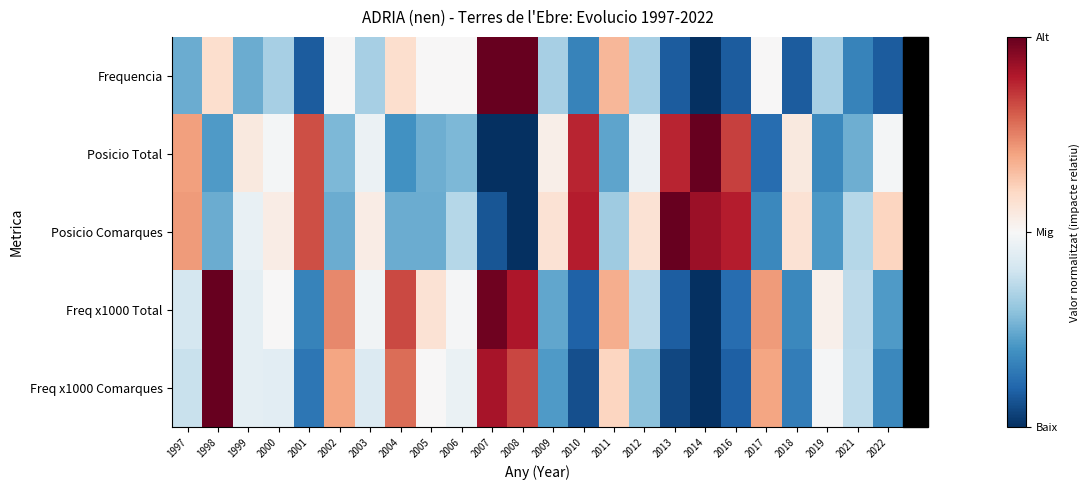

List the series in order of their overall mean, lowest first.

Frequencia, Freq x1000 Comarques, Posicio Total, Freq x1000 Total, Posicio Comarques